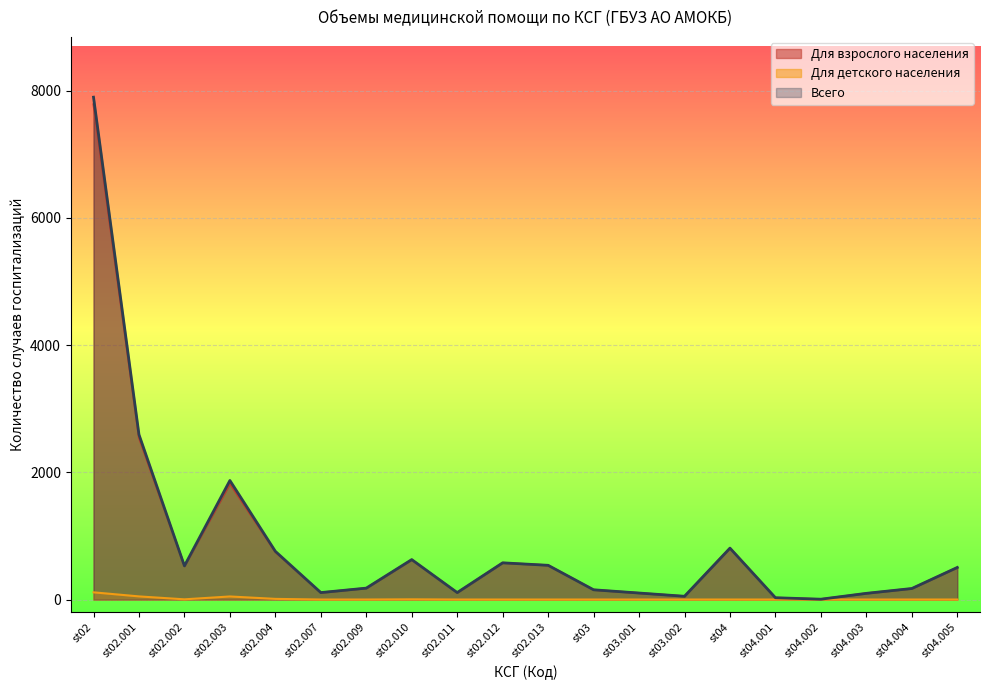

What is the label of the 17th point from the left?

st04.002